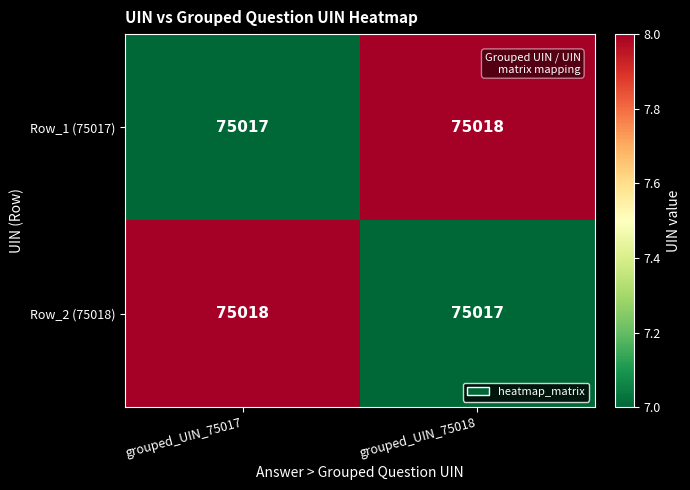

Where is Row_1 (75017) nearest to the value 75017?

grouped_UIN_75017